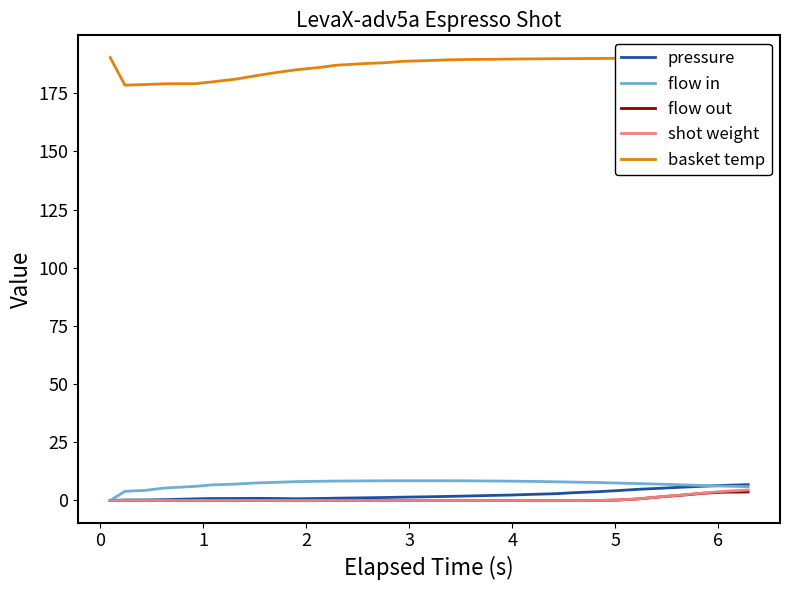

Which series has the widest spread of values?

basket temp